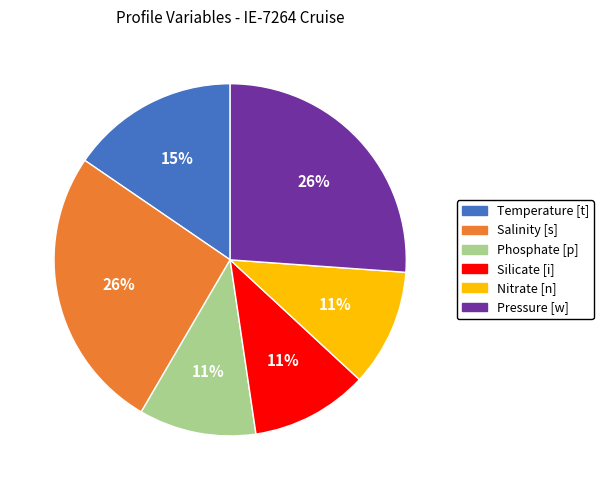

Does Temperature [t] account for over 50% of the chart?

No